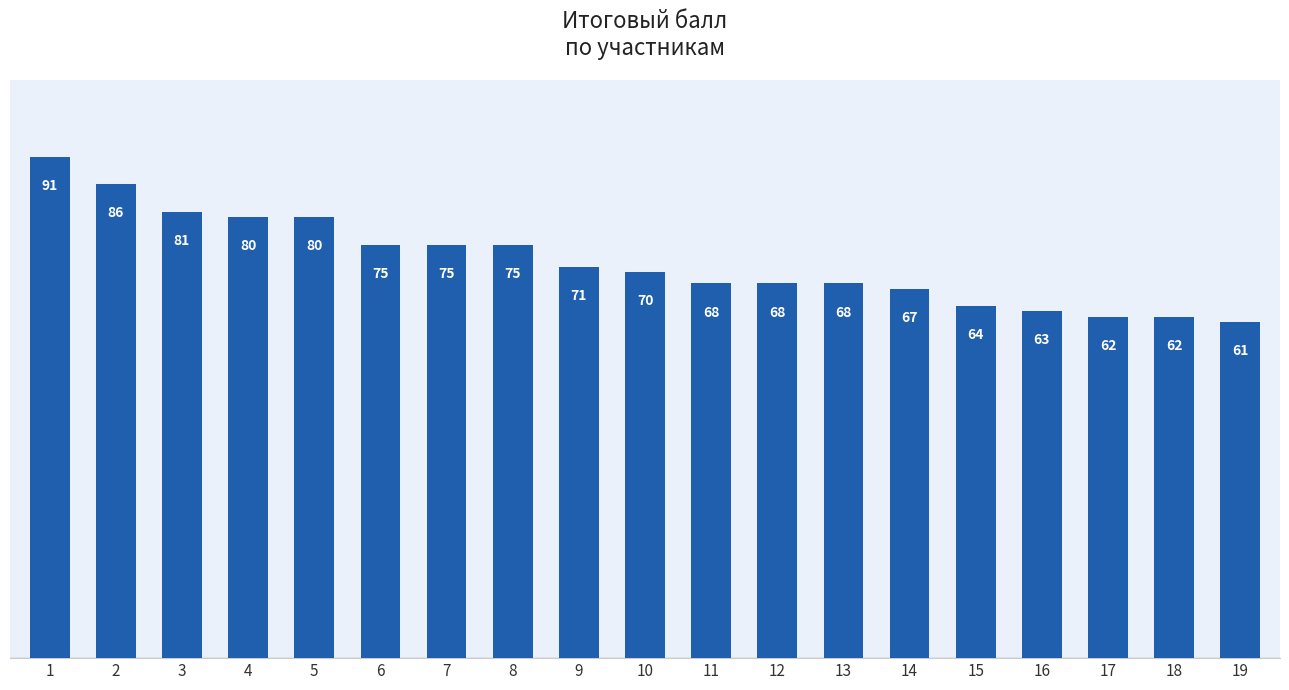

What is the change in value from 15 to 16?

-1